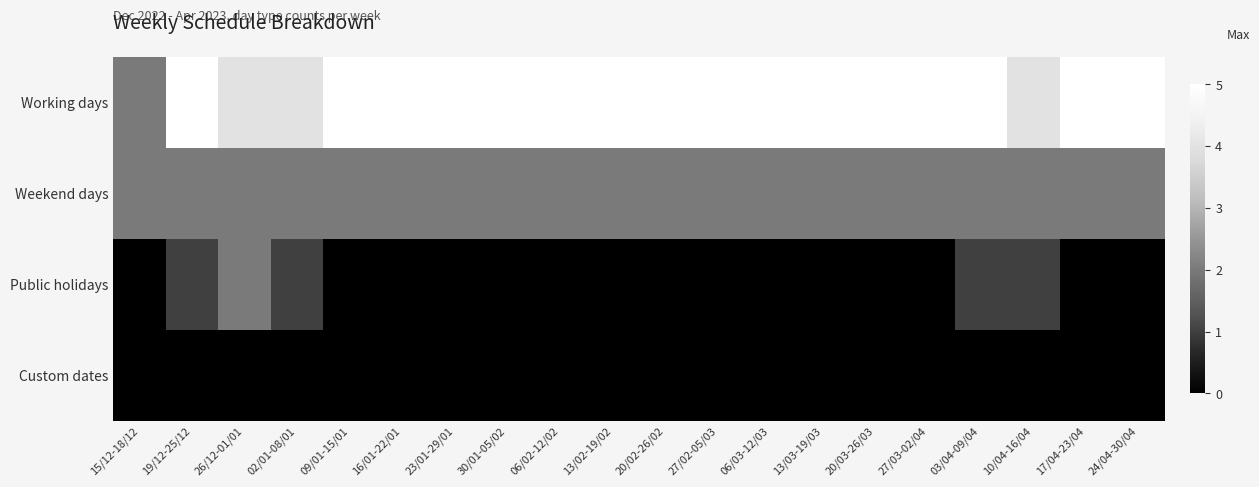

Which series changed the most between 15/12-18/12 and 20/03-26/03?

Working days